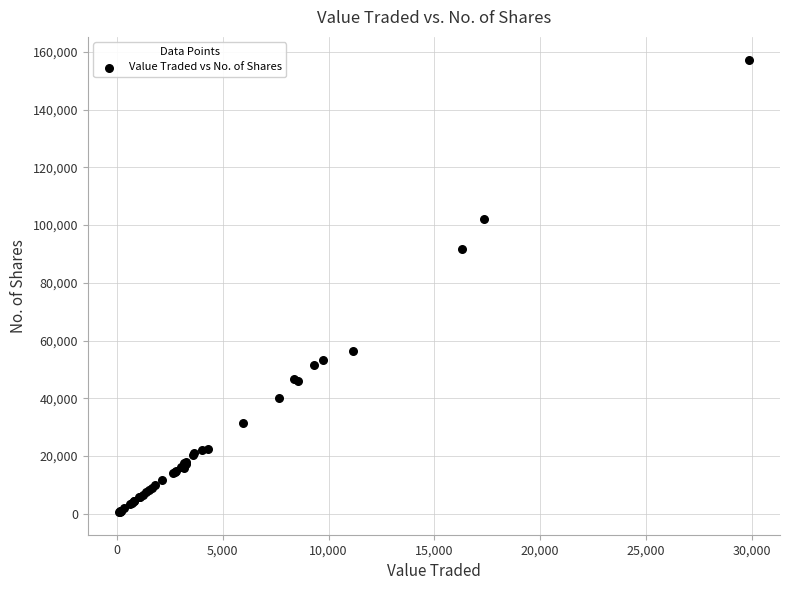

What Y value in the scatter plot is closest to 78979?

91601